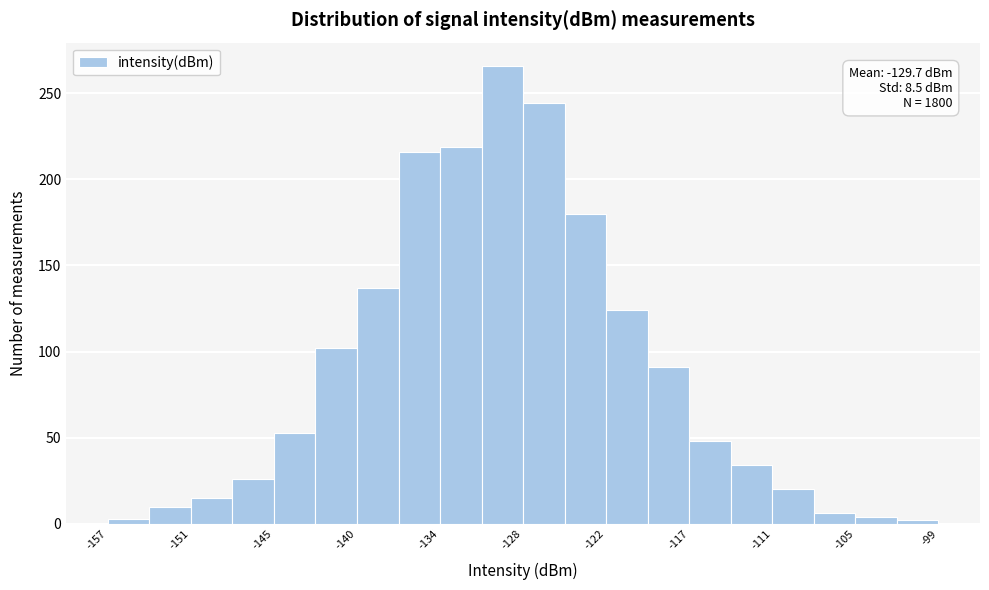

Around what value on the x-axis is the tallest bar? Give the approximate position of its centre, as read against the axis.

-130